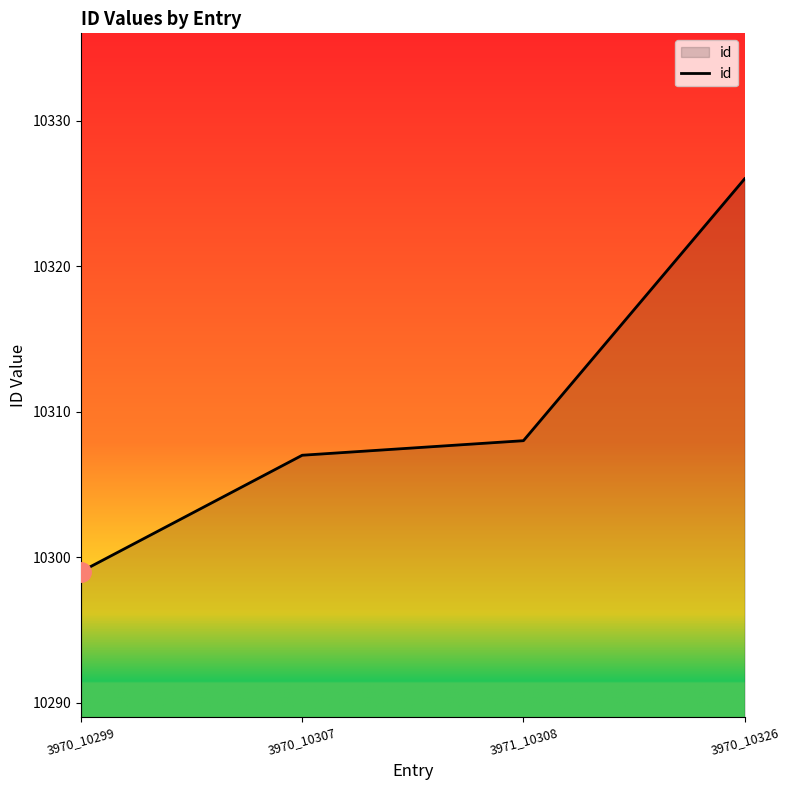

Rank the categories by value from lowest to highest.

3970_10299, 3970_10307, 3971_10308, 3970_10326